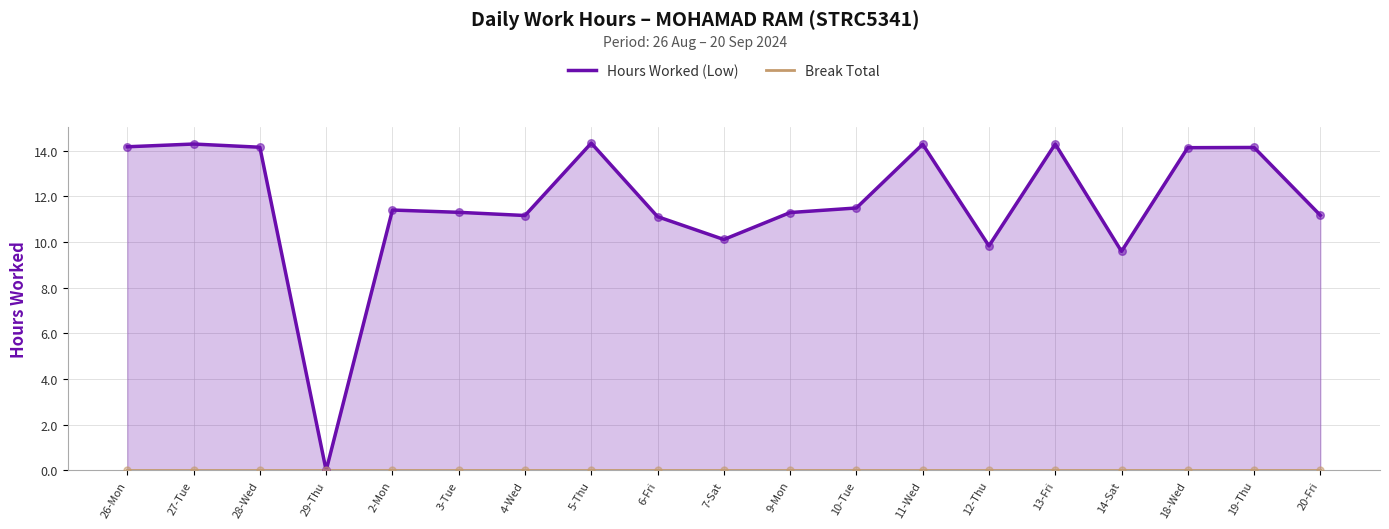

Is the value of Hours Worked (Low) at 18-Wed greater than the value of Break Total at 2-Mon?

Yes